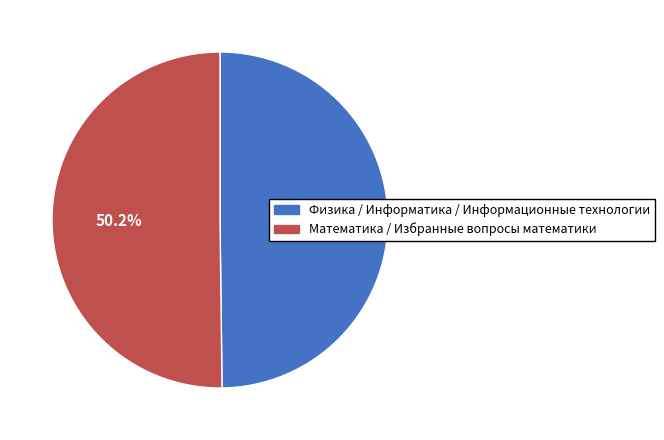

Is there any slice that represents more than half of the pie?

Yes